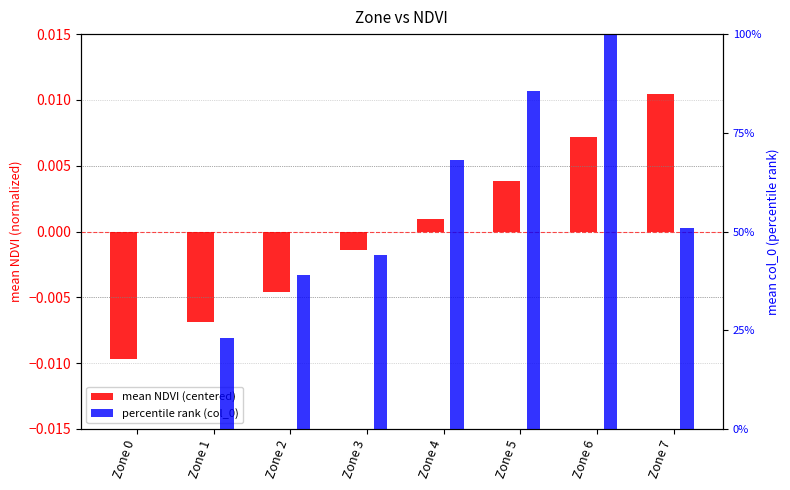

Is the value of mean NDVI (centered) at Zone 3 greater than the value of percentile rank (col_0) at Zone 3?

No